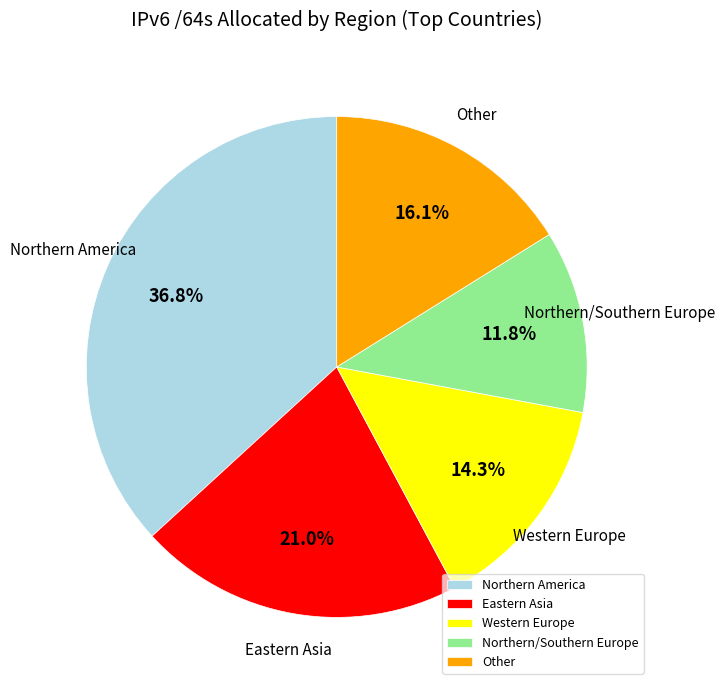

Approximately how many times larger is the value at Western Europe compared to Other?

0.9